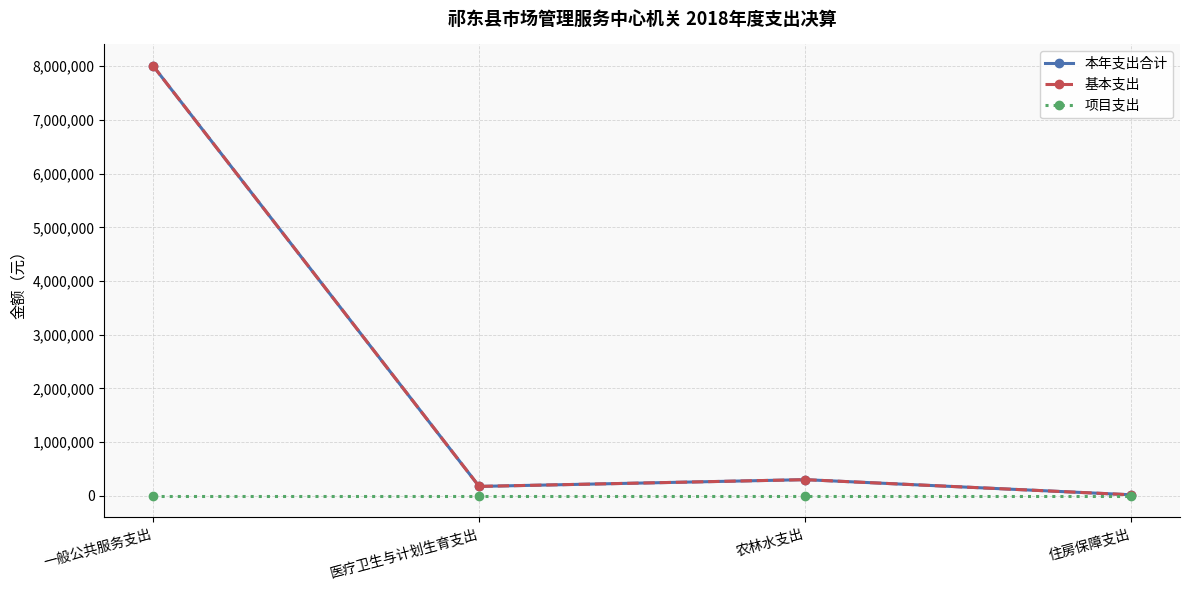

What is the difference between the highest and lowest values at 住房保障支出?

18286